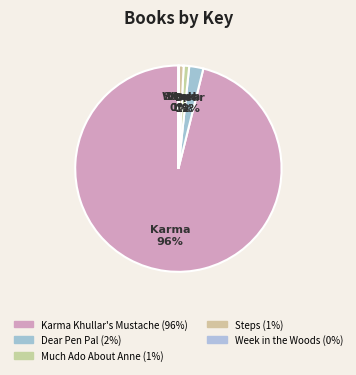

What percentage do Steps and Much Ado About Anne together represent?

1.6%